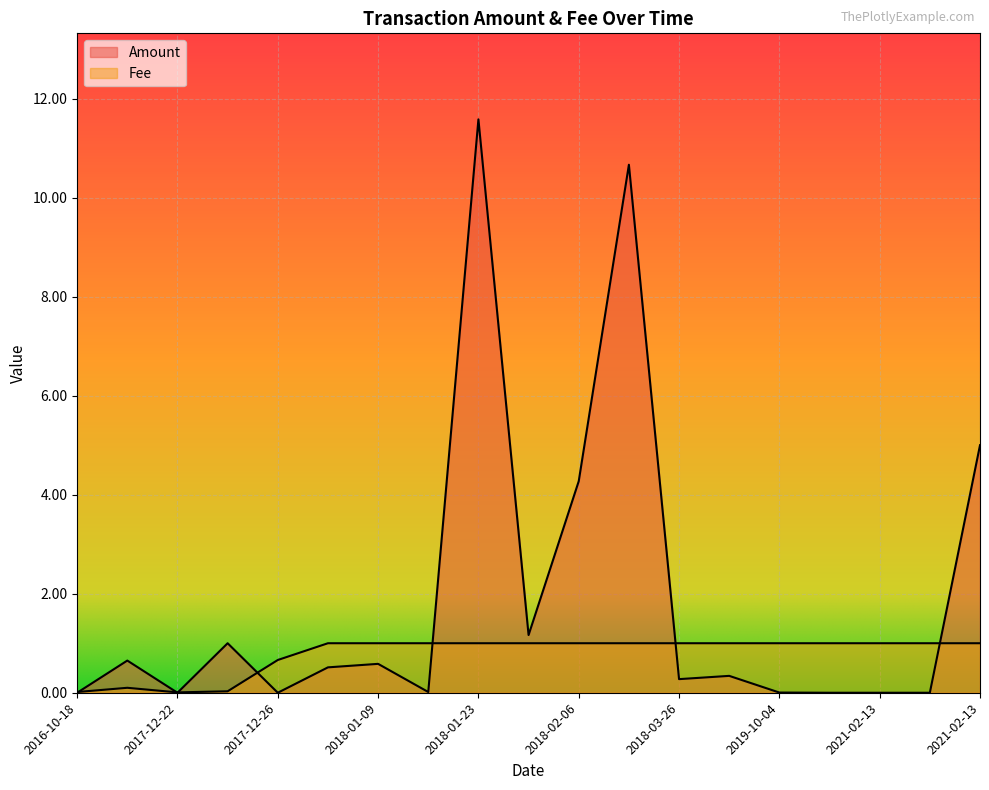

Reading left to right, what are all the values shown in this chart?

Amount: 0.0	0.7	0.0	1.0	0.0	0.5	0.6	0.0	11.6	1.2	4.3	10.7	0.3	0.3	0.0	0.0	0.0	0.0	5.0
Fee: 0.0	0.1	0.0	0.0	0.7	1.0	1.0	1.0	1.0	1.0	1.0	1.0	1.0	1.0	1.0	1.0	1.0	1.0	1.0